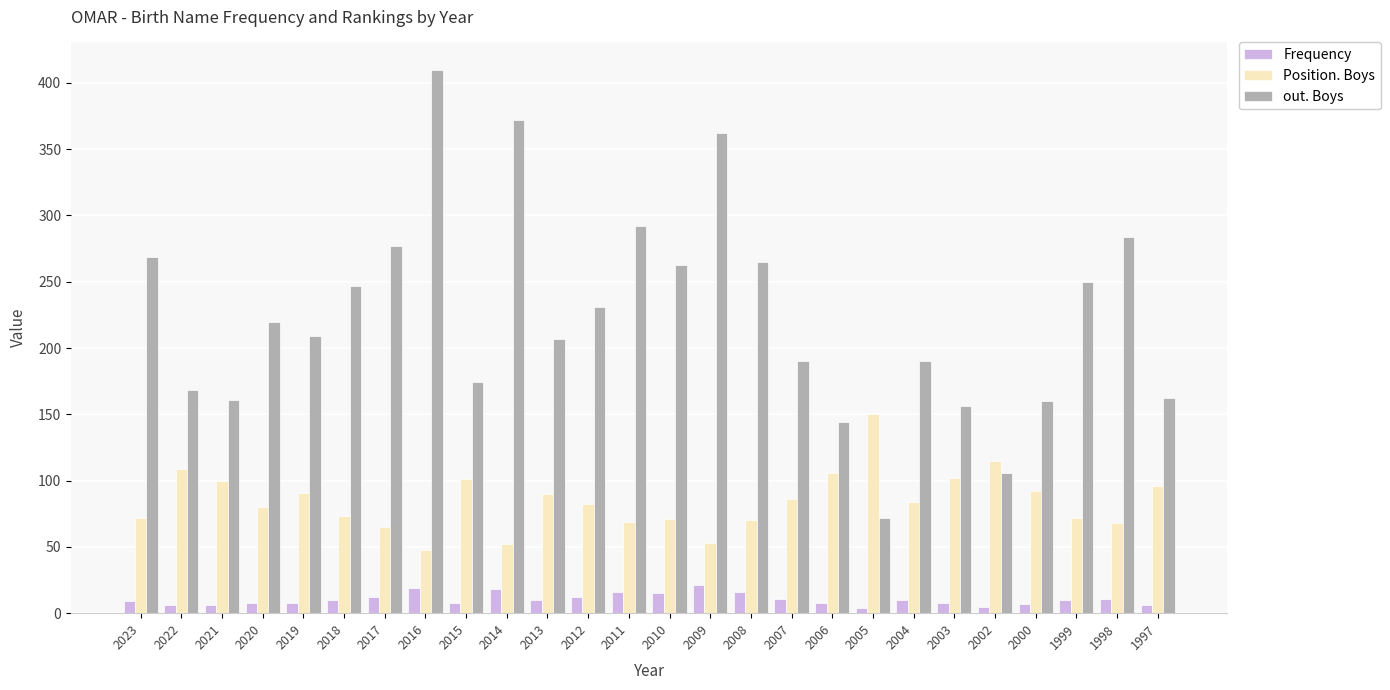

Which series has the largest range (max minus min)?

out. Boys